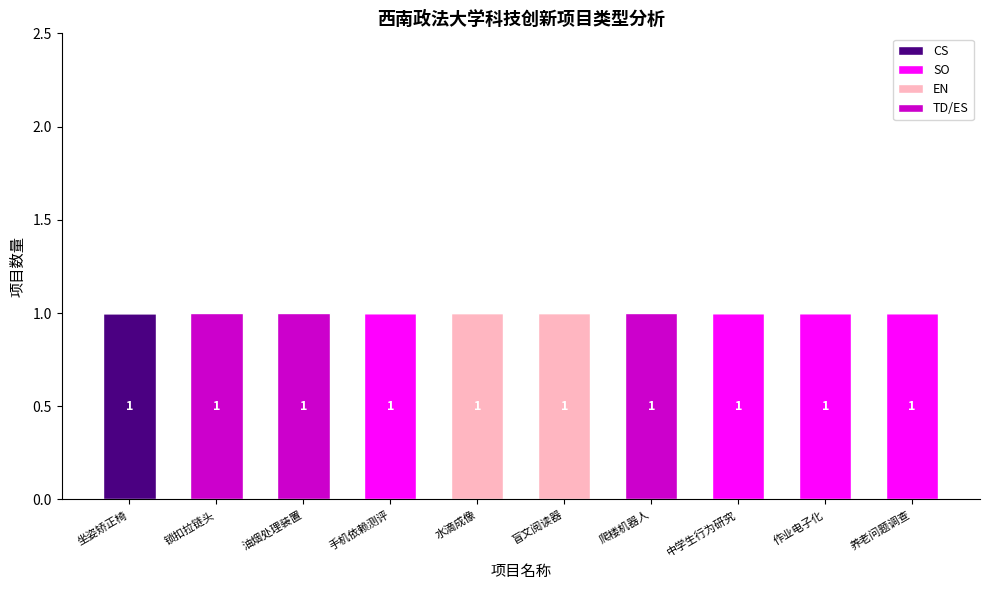

Count the number of categories in the chart.

10